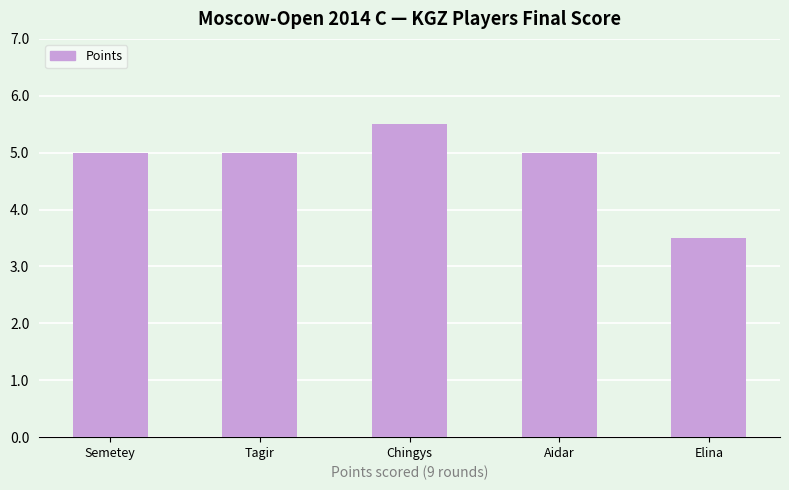

Count the values in the range 5 to 6.

4